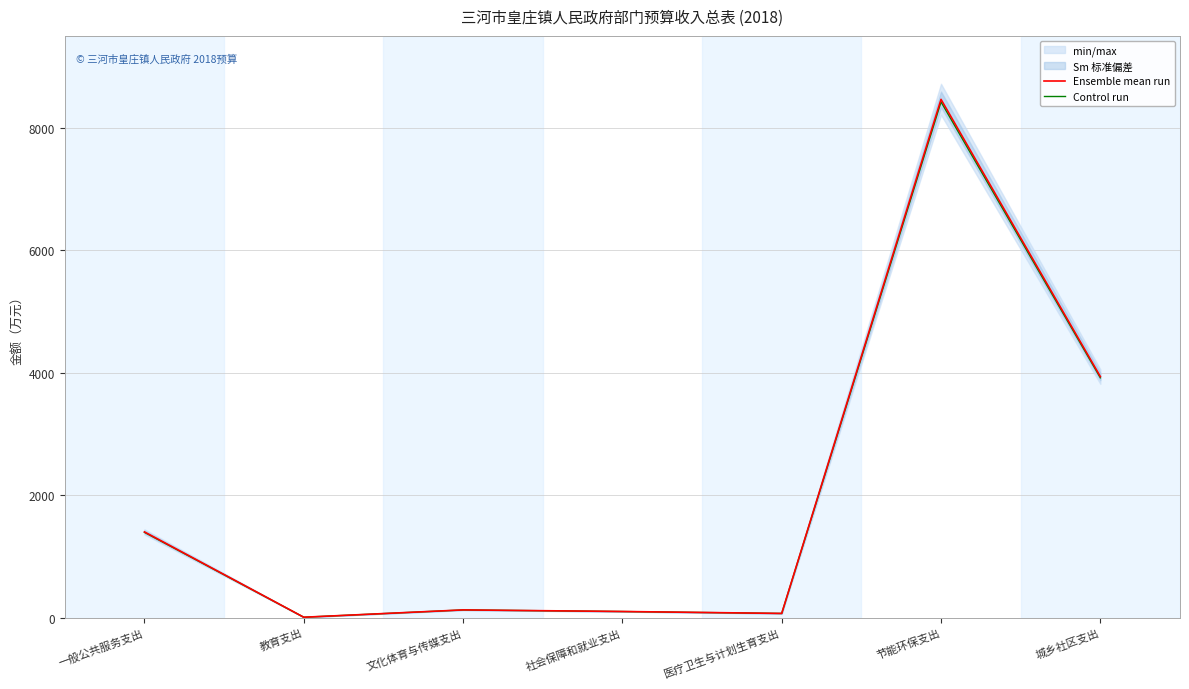

What is the label of the 3rd point from the left?

文化体育与传媒支出